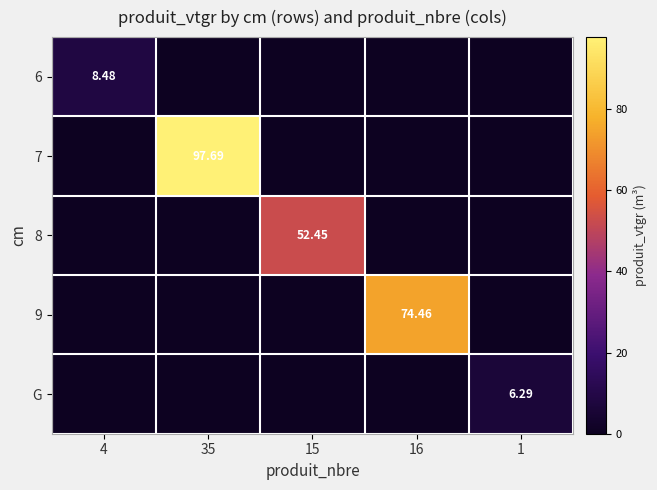

What is the difference between the highest and lowest values at 35?

97.7